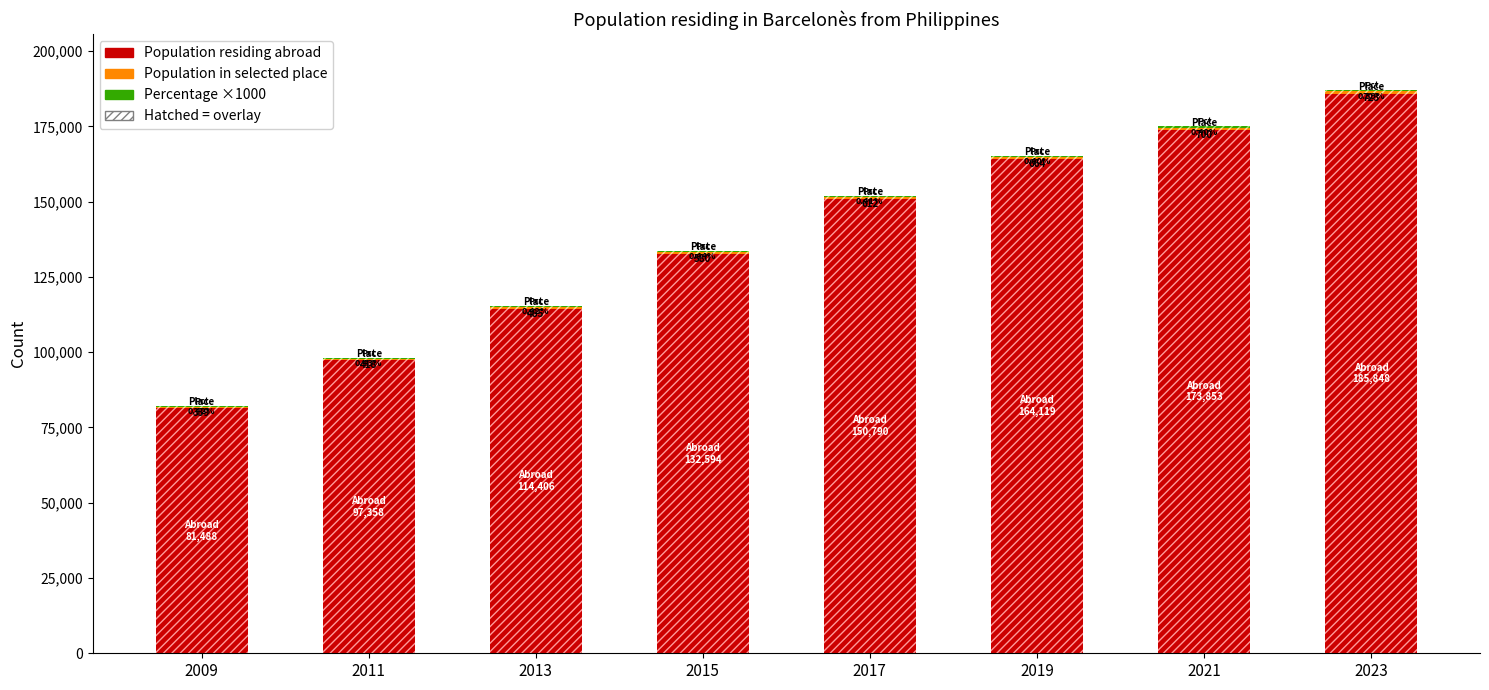

Between 2019 and 2023, which series saw the biggest shift?

Population residing abroad (solid)